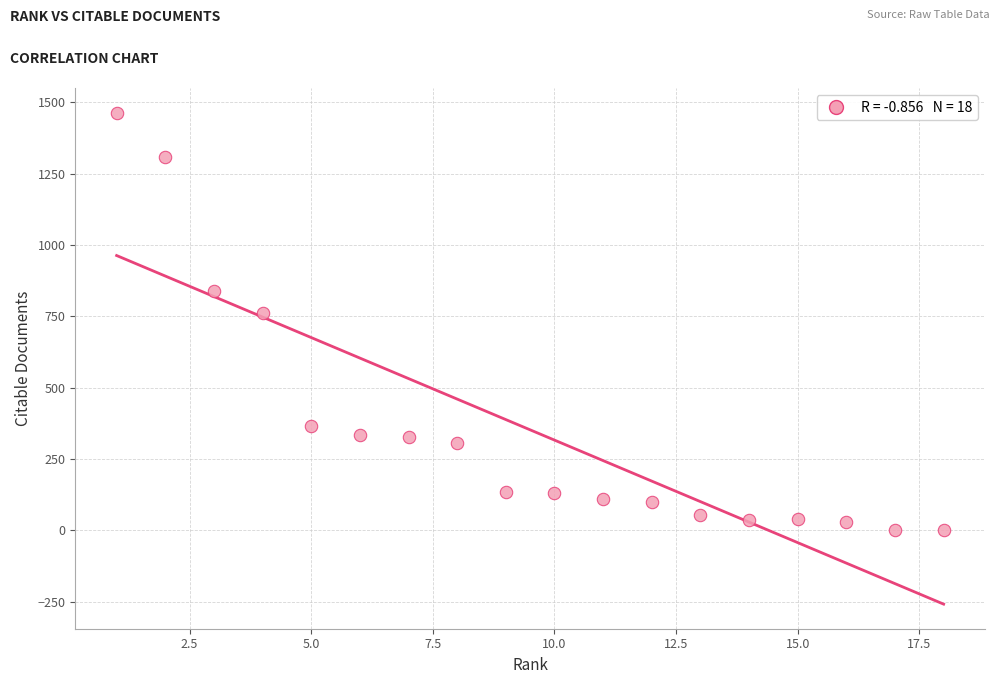

What Y value in the scatter plot is closest to 732?

761